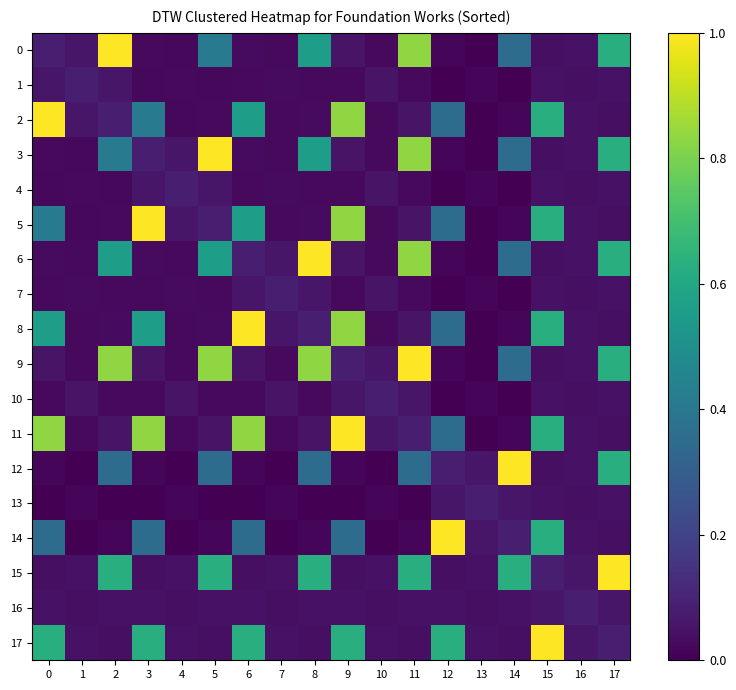

What is the spread (max minus min) of values at 5?

1.0